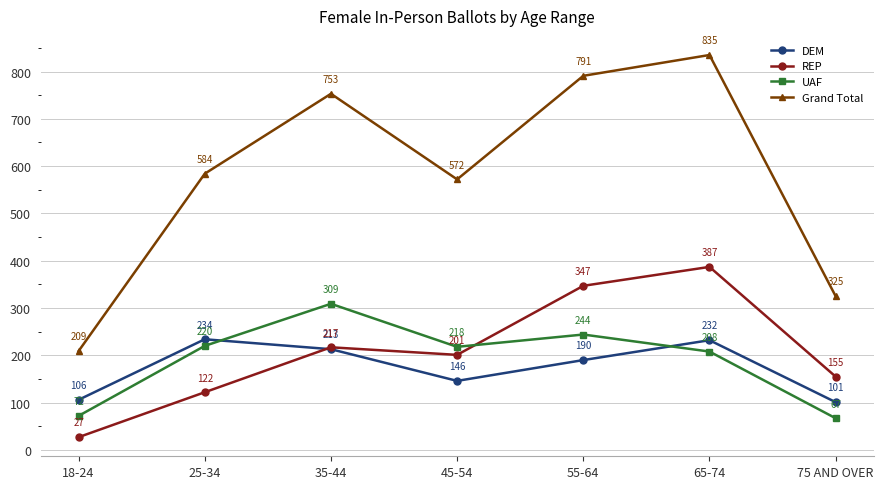

Is this an area chart (filled region under the line)?

No